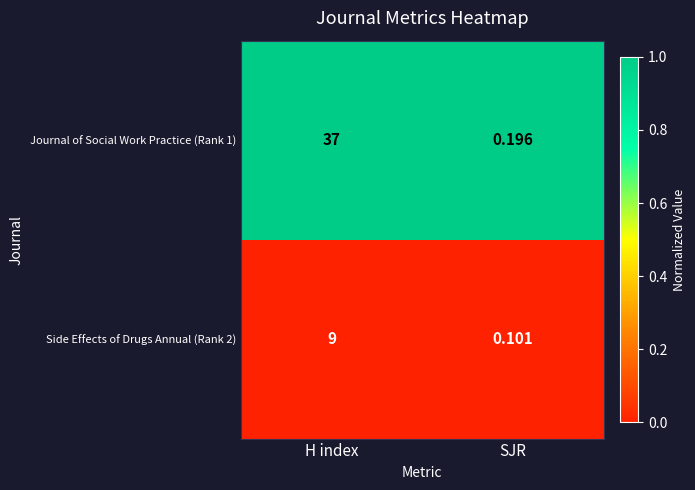

Which category has the highest value in the Journal of Social Work Practice (Rank 1) series?

H index